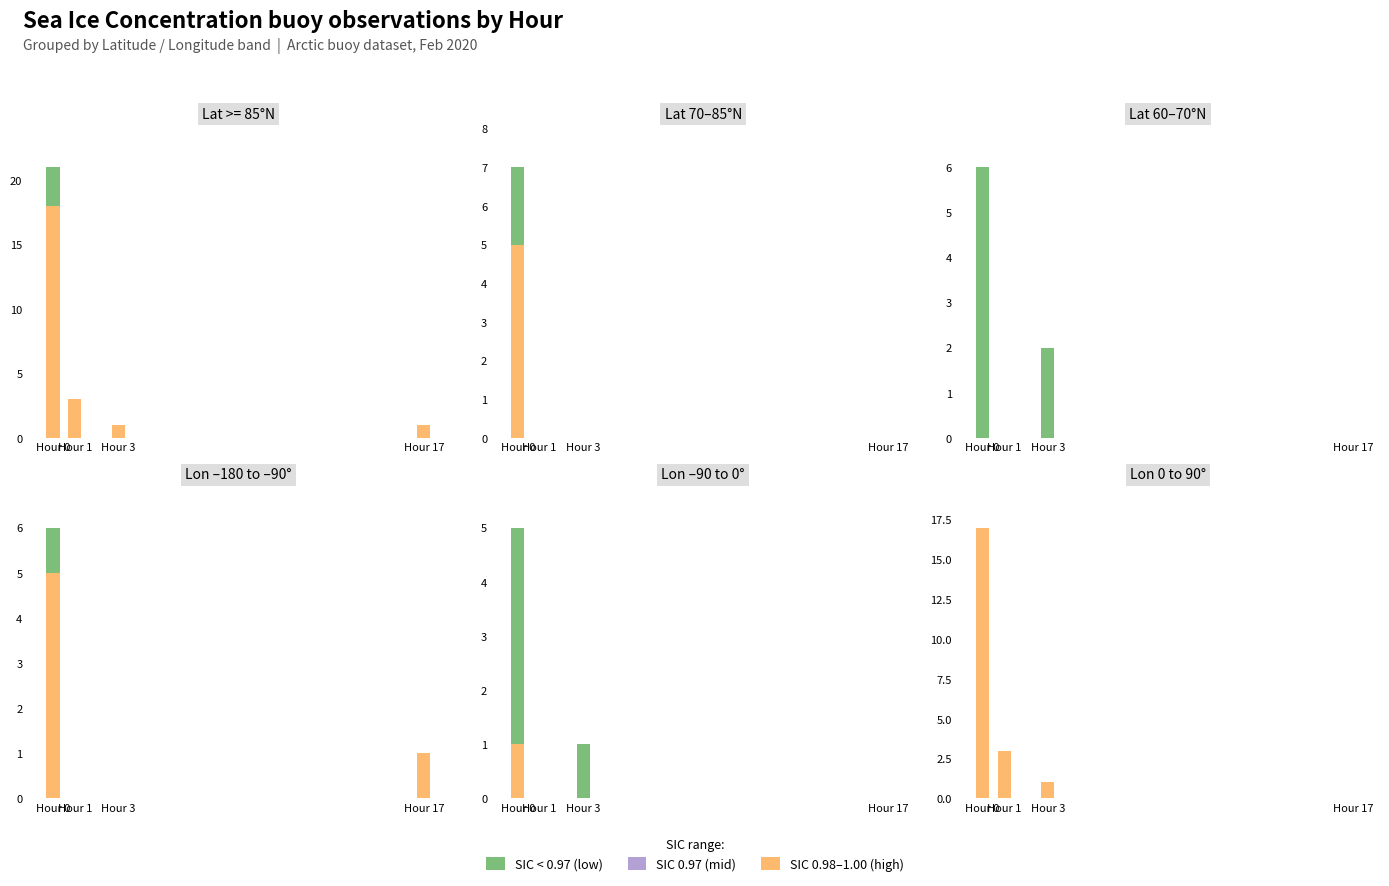

How many groups of bars are there?

4